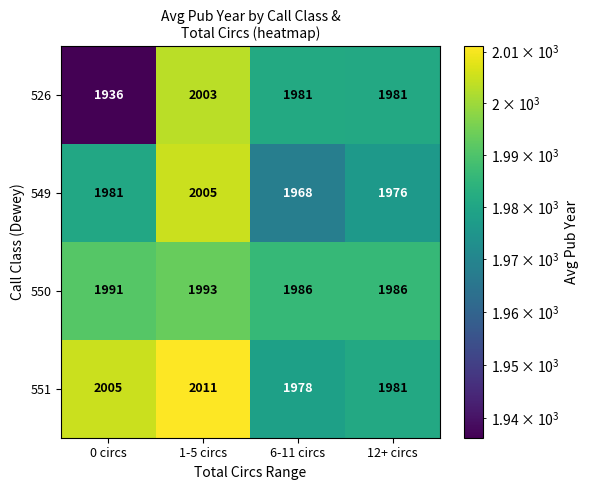

The value of 549 at 0 circs is 1981. True or false?

True